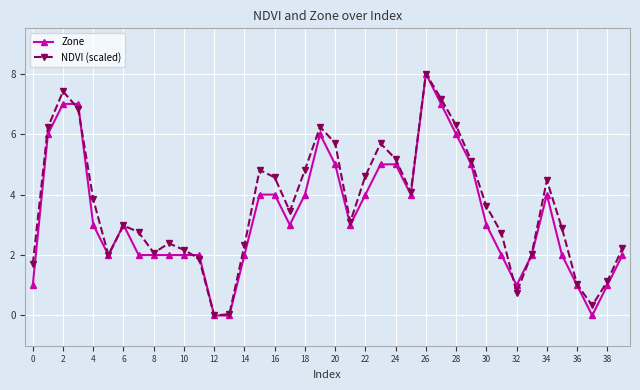

What is the value of the Zone point at the 29th from the left?

6.0